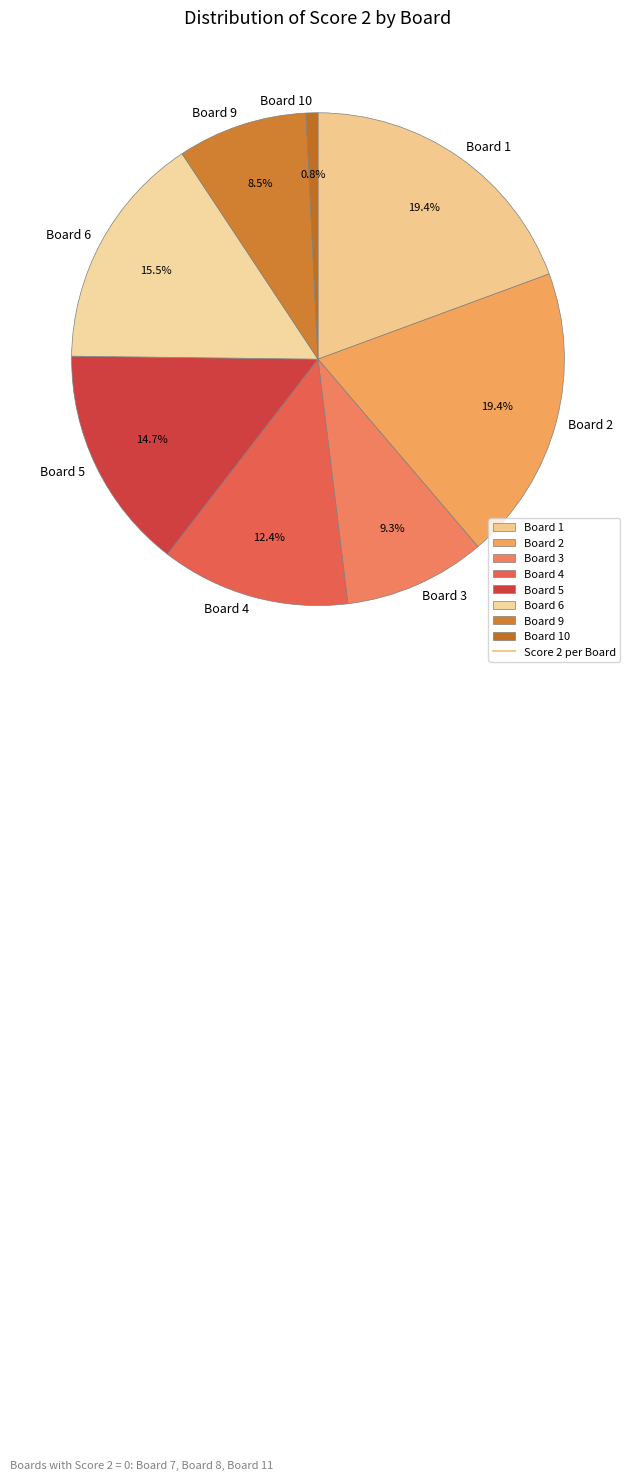

Between Board 10 and Board 5, which is larger?

Board 5